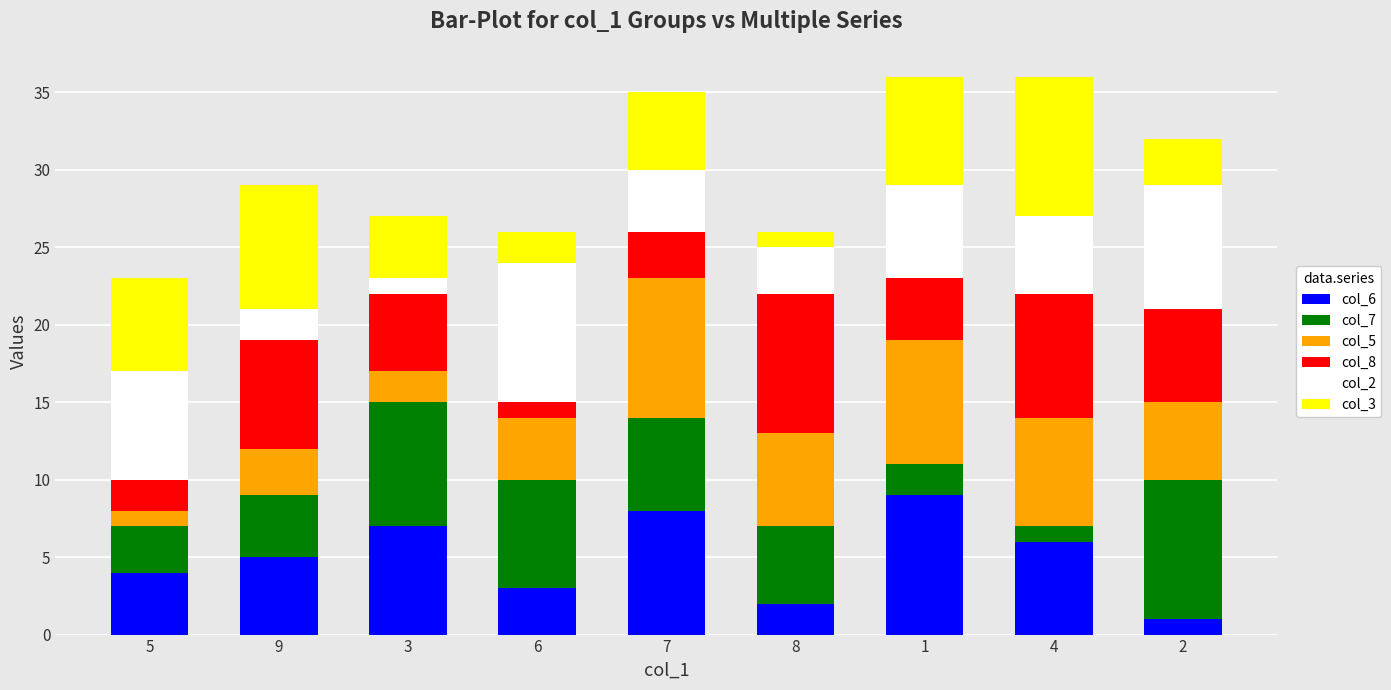

At which category is the sum across all series the highest?

1